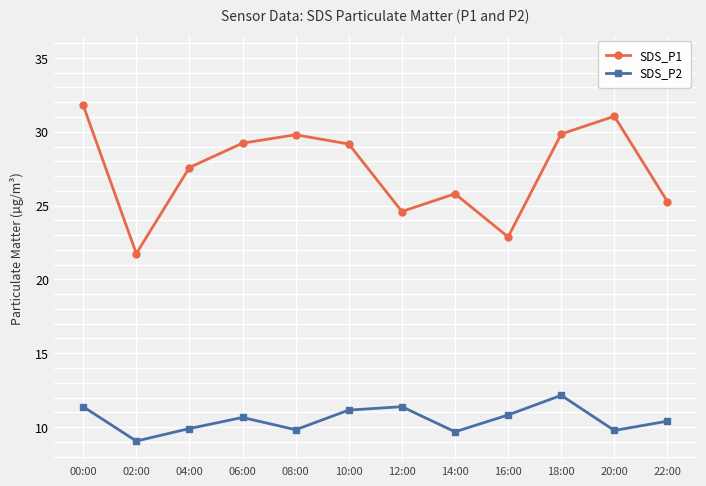

What is the approximate value of SDS_P2 at 20:00?

9.8